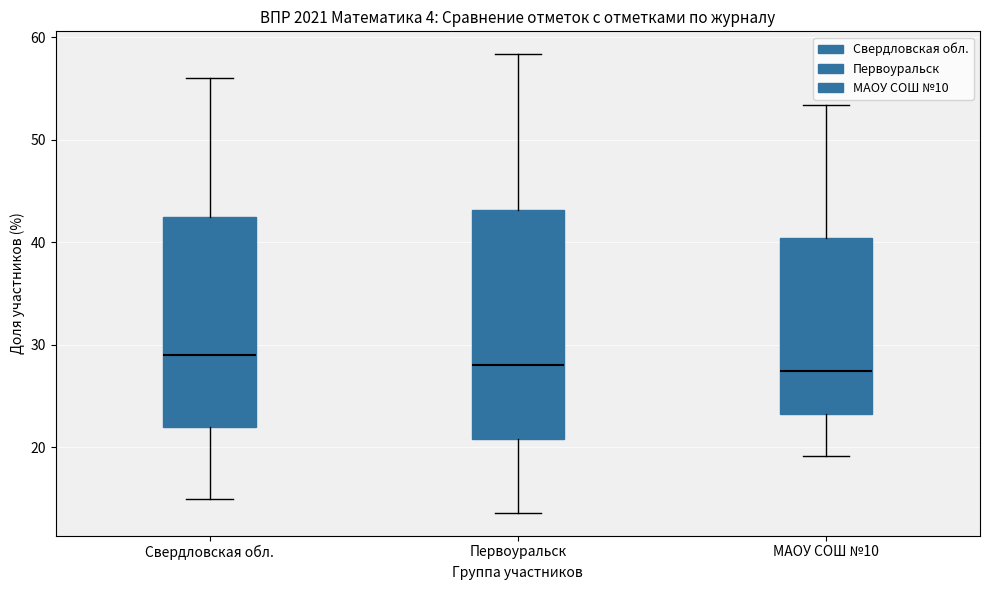

Reading left to right, transcribe this box plot: for each box, give where its median line is, the range the box spans, and where its two whiskers end, as read against the y-axis. The values are not printed on the chart, so give them approximately, as read against the axis.

Свердловская обл.: median 29, box 22 to 43, whiskers 15 to 56
Первоуральск: median 28, box 21 to 43, whiskers 14 to 58
МАОУ СОШ №10: median 27, box 23 to 40, whiskers 19 to 53